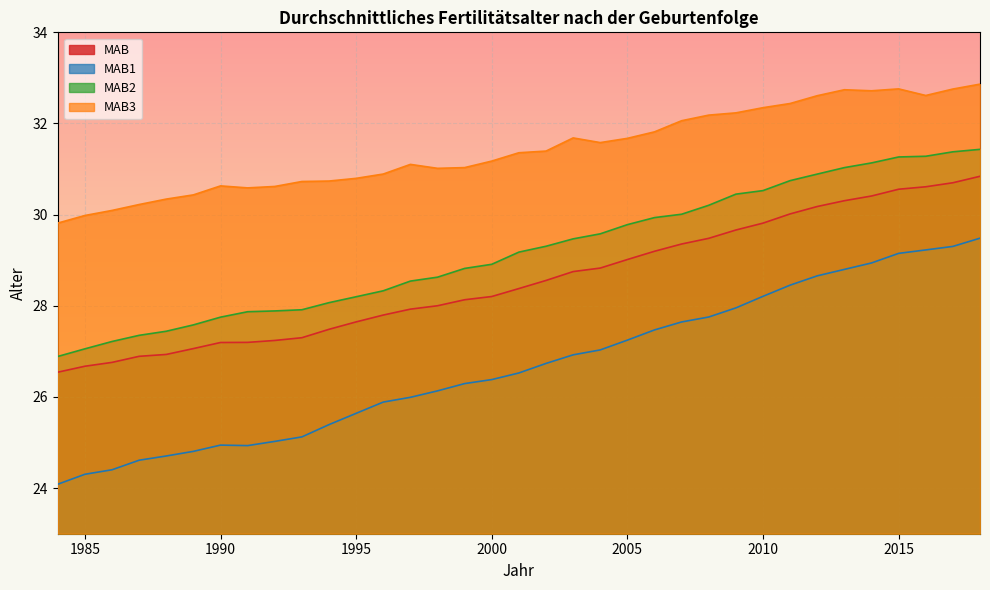

Where does the MAB1 series first go above 26?

1998